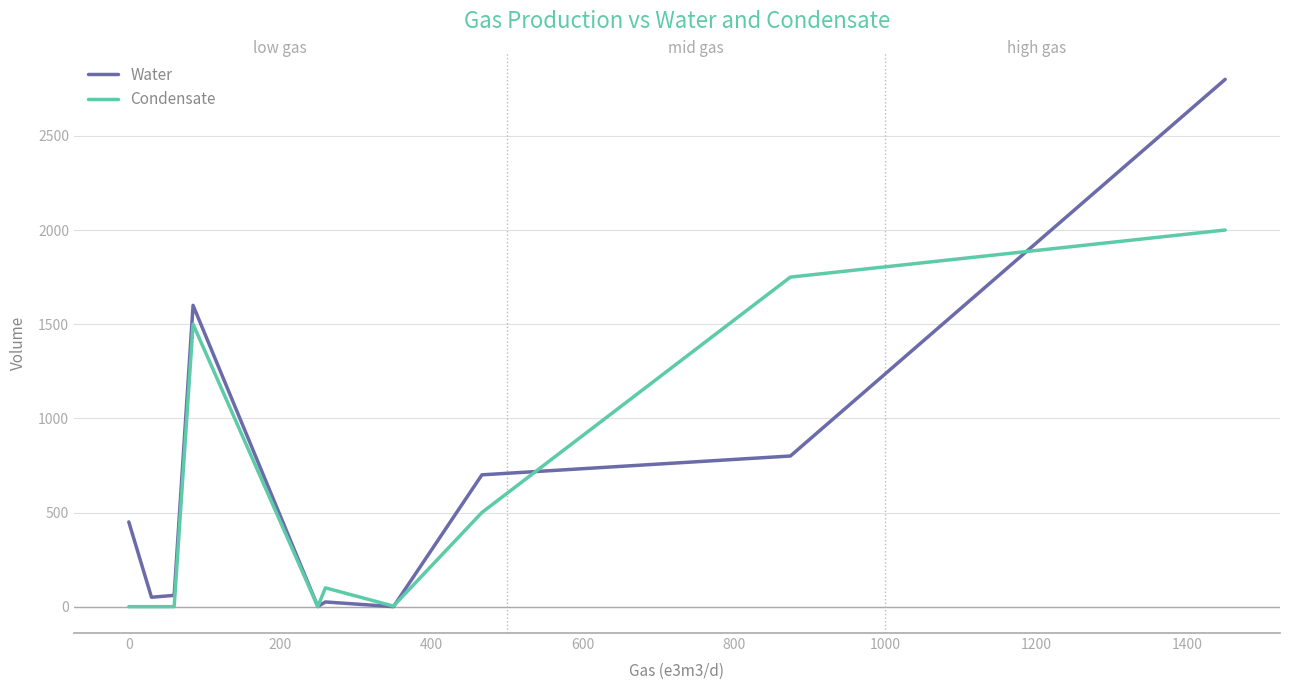

Which series has the widest spread of values?

Water